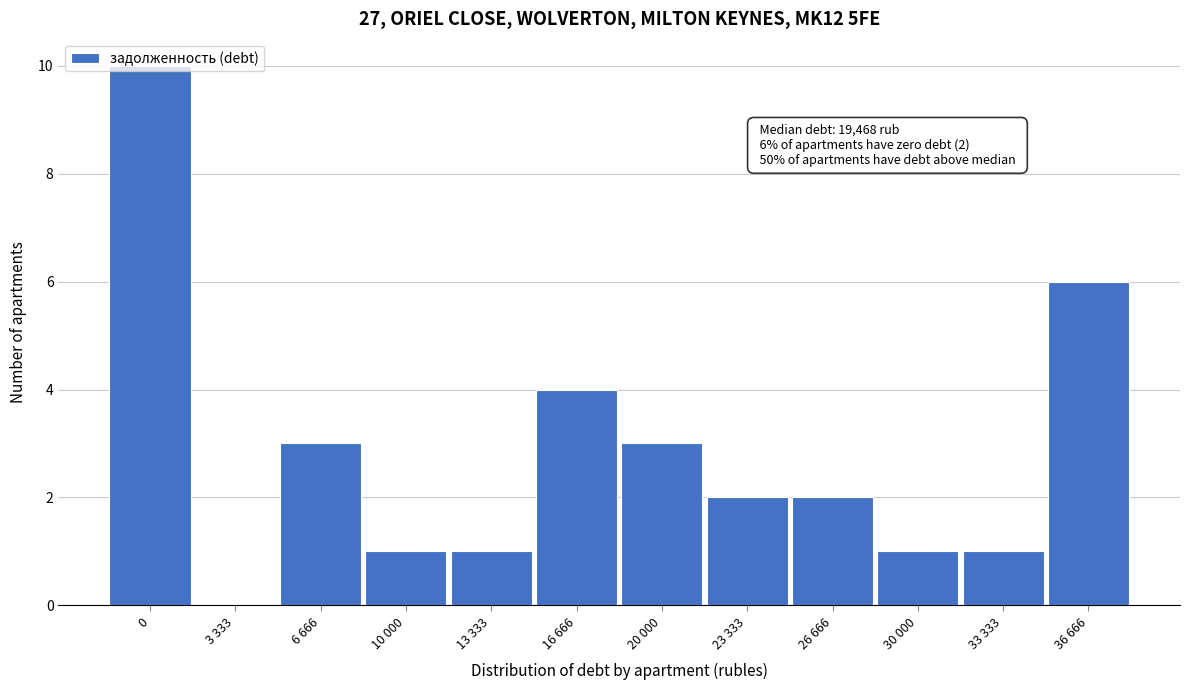

What is the sum of all values?

34